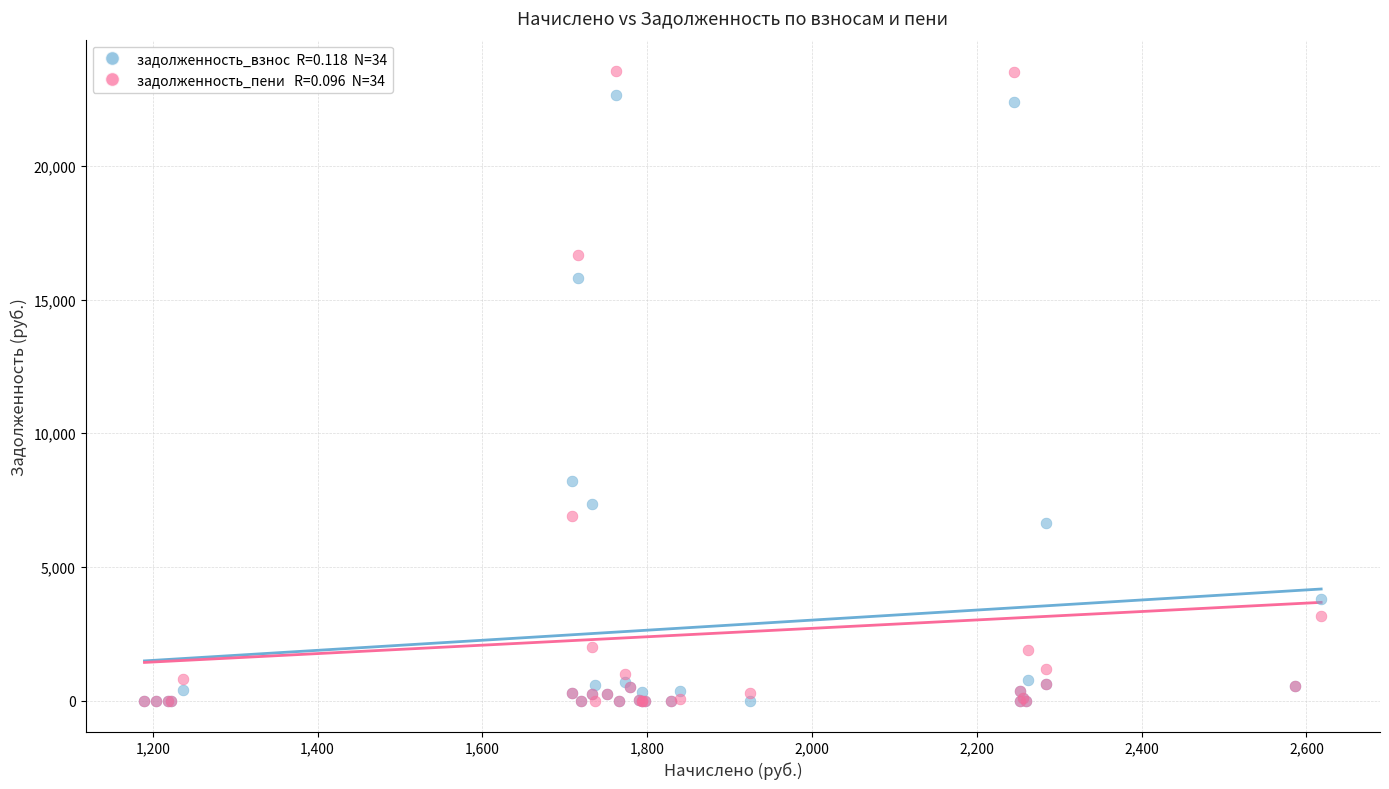

Across all series, what Y value is closest to 11775?

8229.1